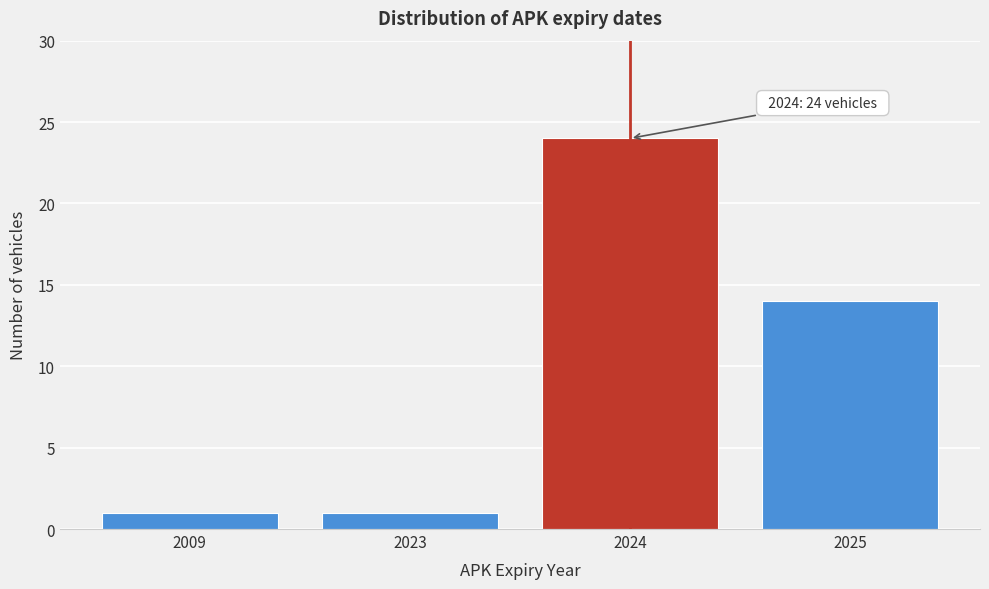

Reading left to right, transcribe all the data shown in this chart.

2009=1	2023=1	2024=24	2025=14